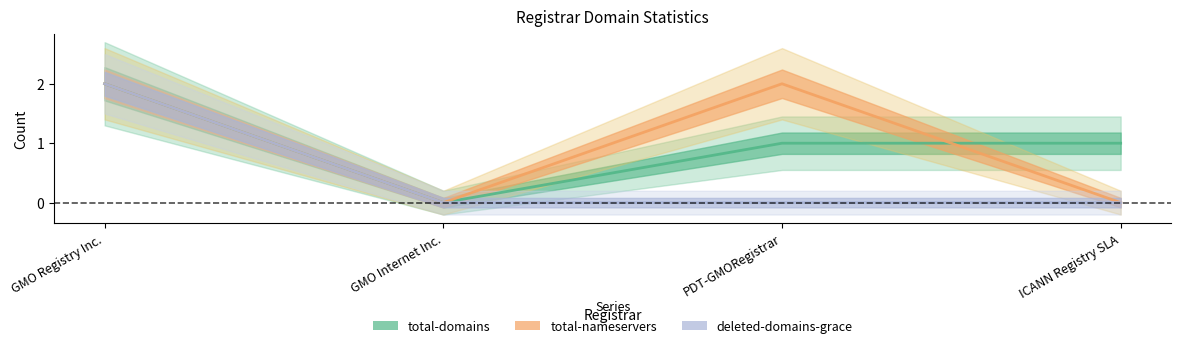

Which series has the widest spread of values?

total-domains